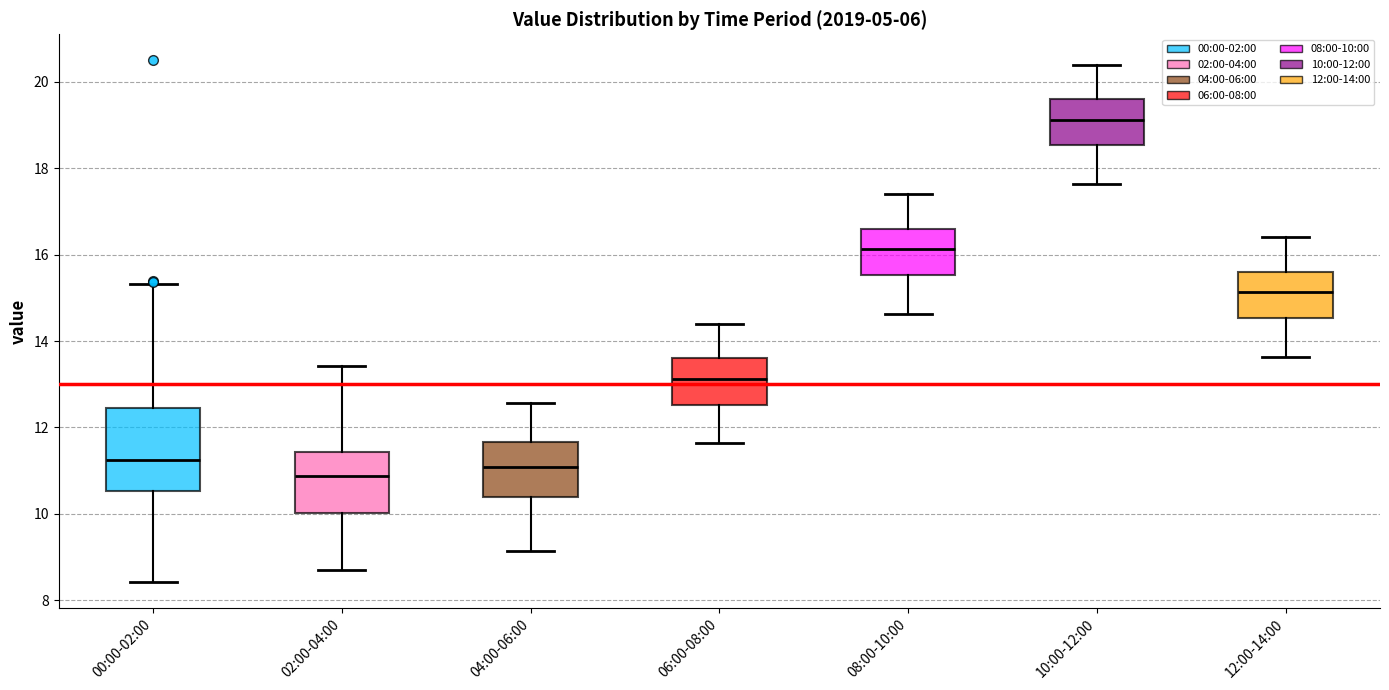

Which box is the tallest, from its lower edge to its upper edge?

00:00-02:00